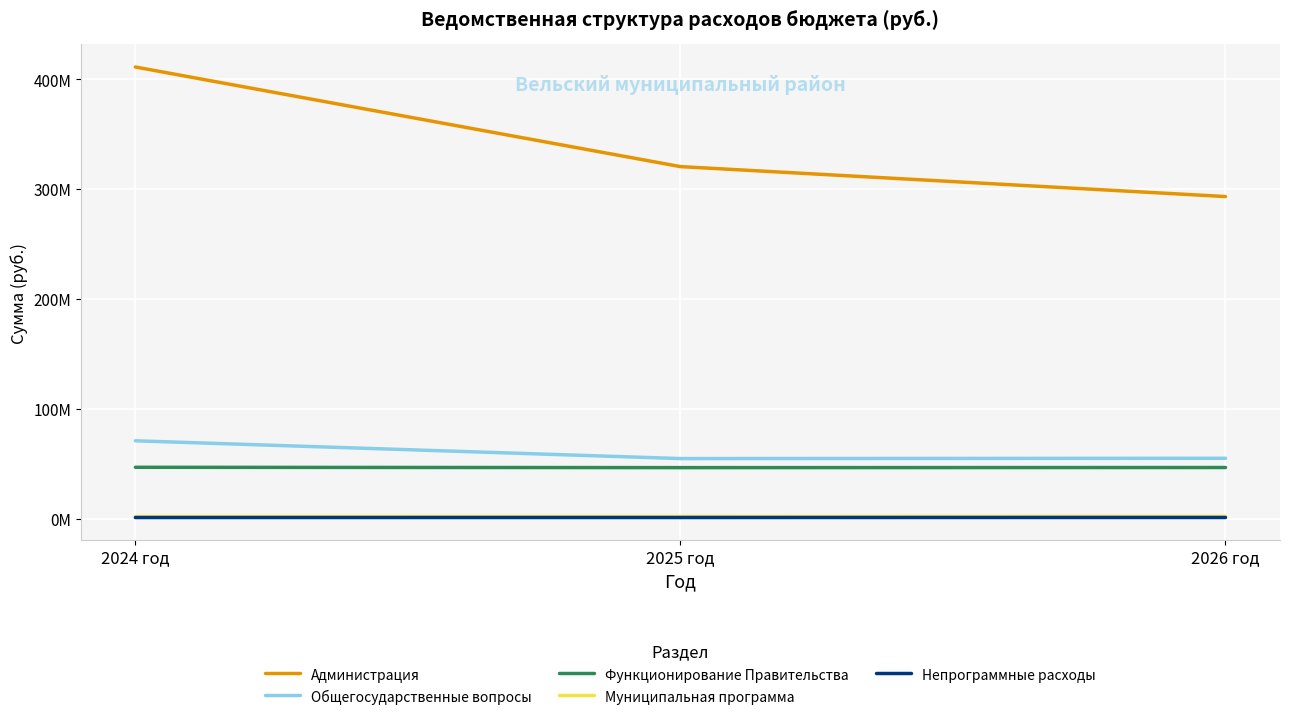

Where is Муниципальная программа nearest to the value 1845771?

2025 год